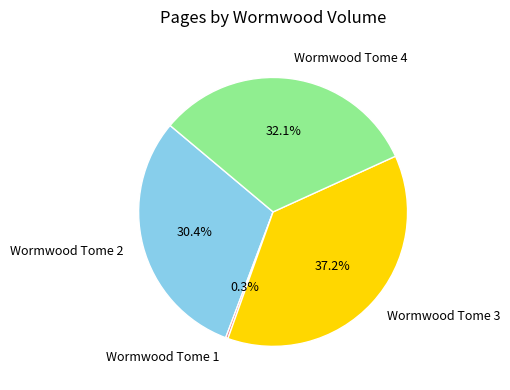

Rank the categories by value from highest to lowest.

Wormwood Tome 3, Wormwood Tome 4, Wormwood Tome 2, Wormwood Tome 1